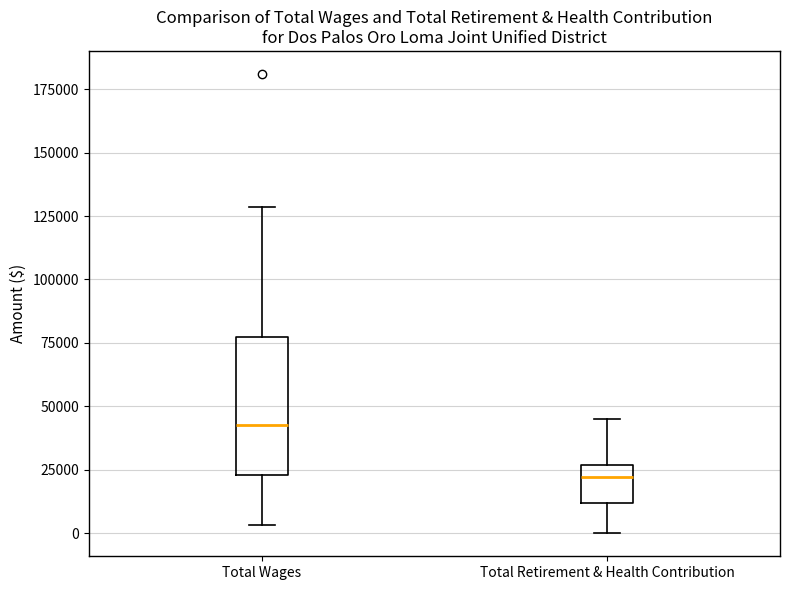

Reading left to right, read every box against the y-axis: the position of its median line, the range the box covers, and the ends of its whiskers. The values are not printed on the chart, so give them approximately, as read against the axis.

Total Wages: median 45000, box 25000 to 75000, whiskers 5000 to 130000
Total Retirement & Health Contribution: median 20000, box 10000 to 25000, whiskers 0 to 45000